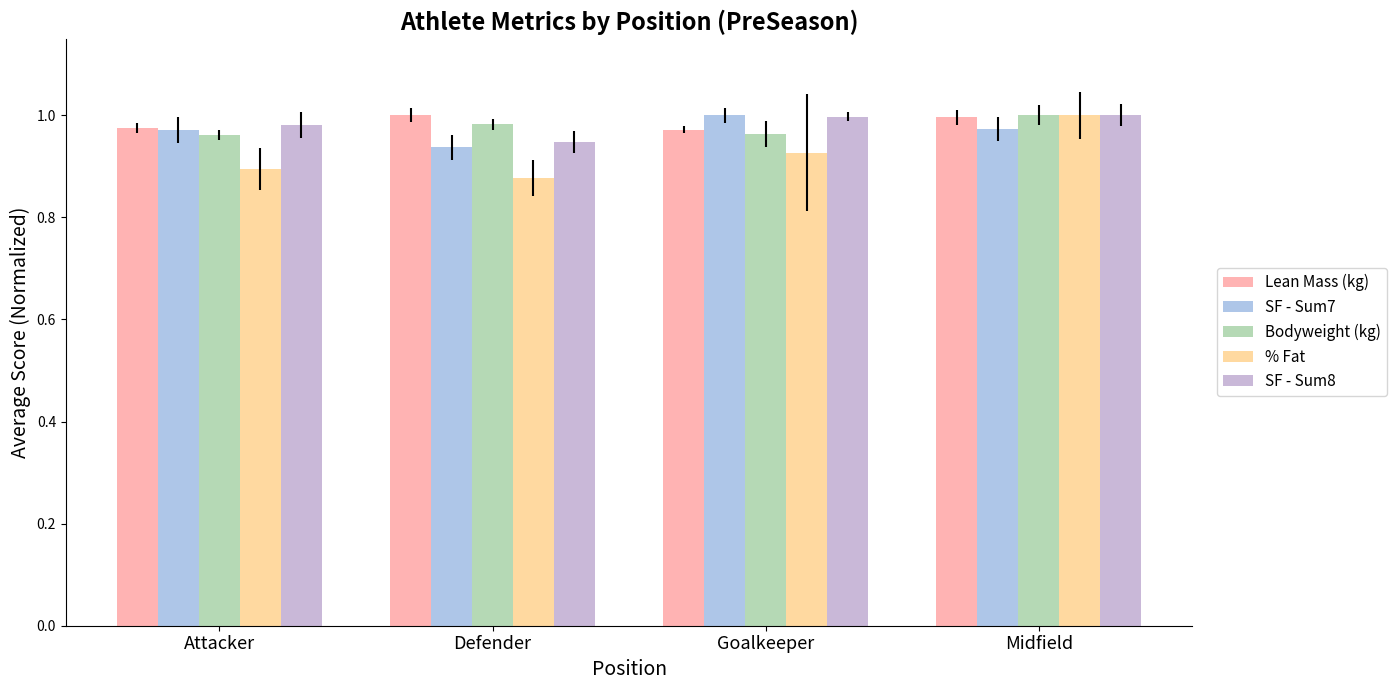

Between Attacker and Defender, which series saw the biggest shift?

SF - Sum7